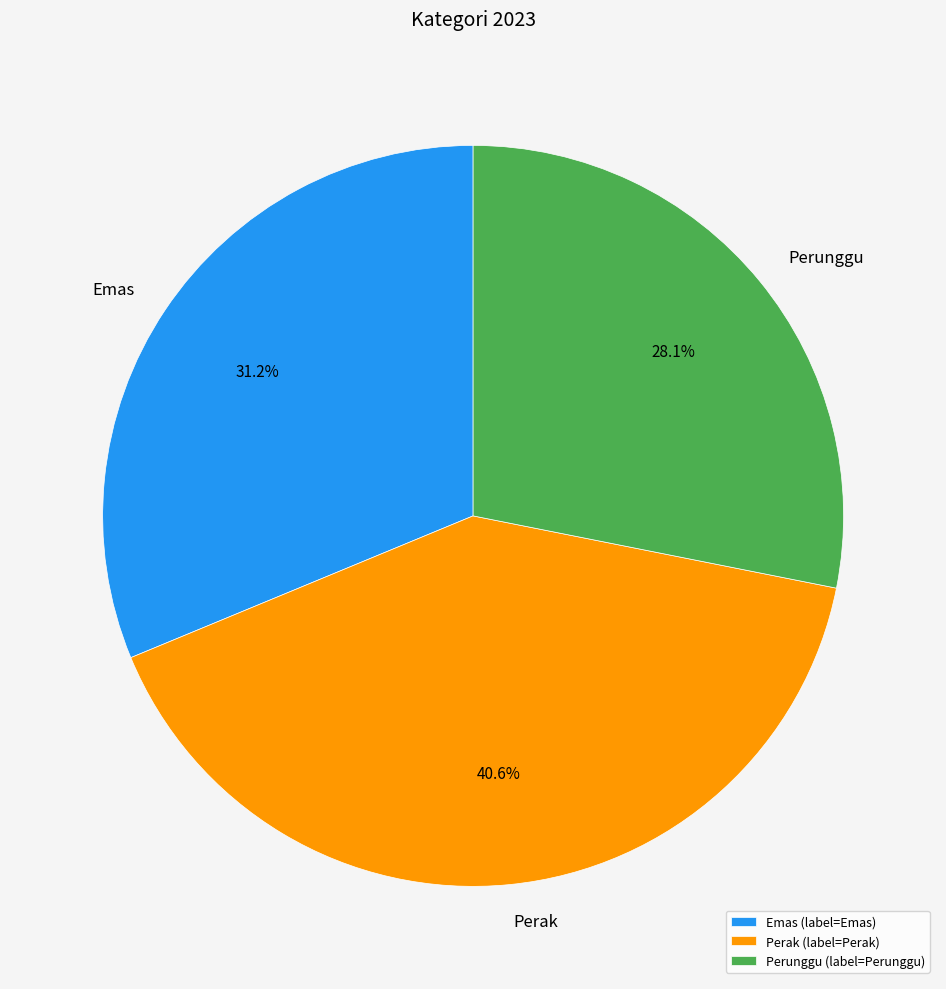

Do Emas and Perunggu together represent more than half of the pie?

Yes